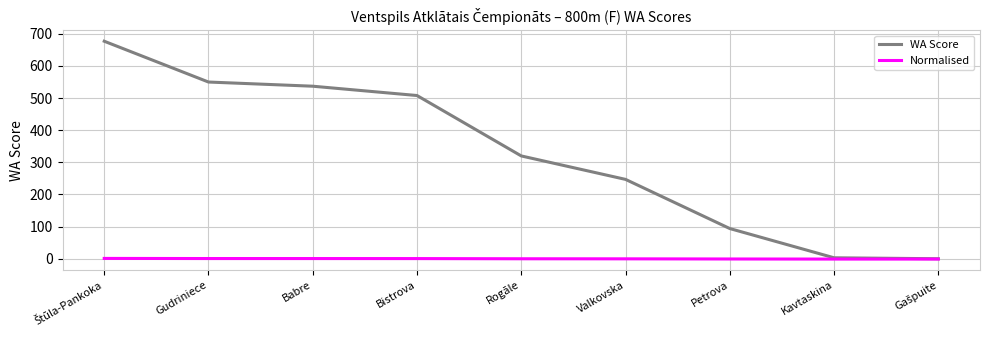

True or false: WA Score has a value of 247.0 at Valkovska.

True